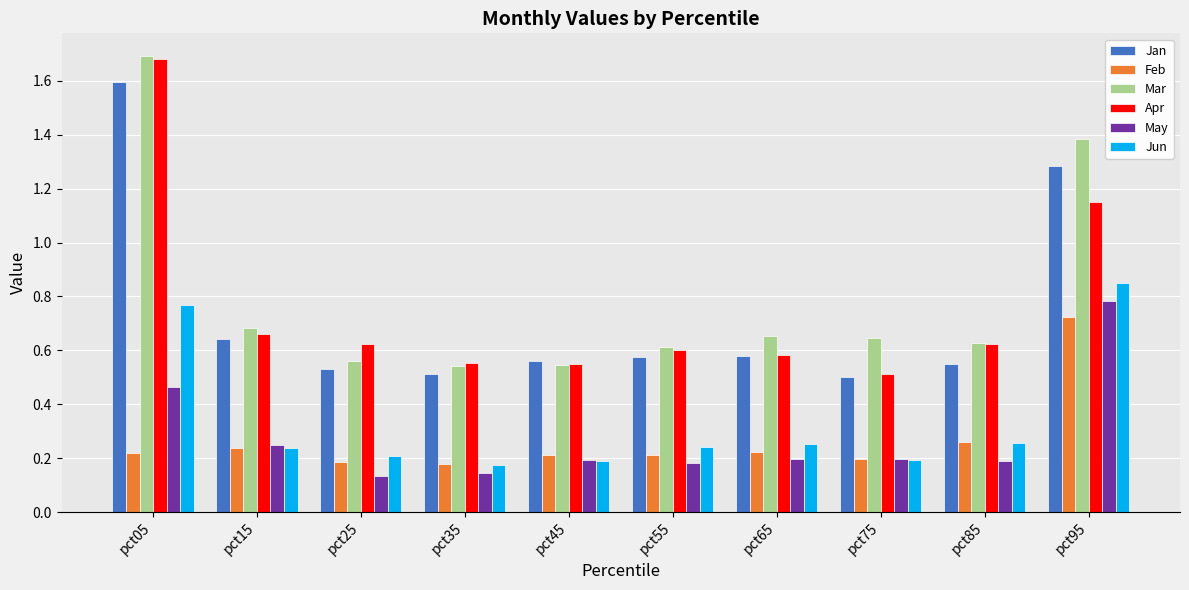

At which label does Mar reach its peak?

pct05